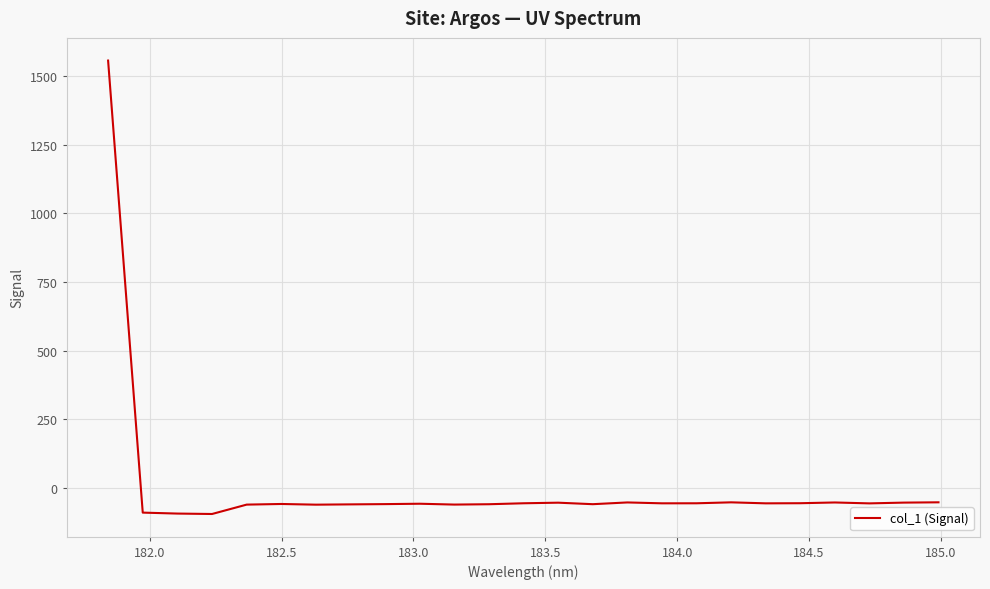

What is the smallest value displayed?

-94.9